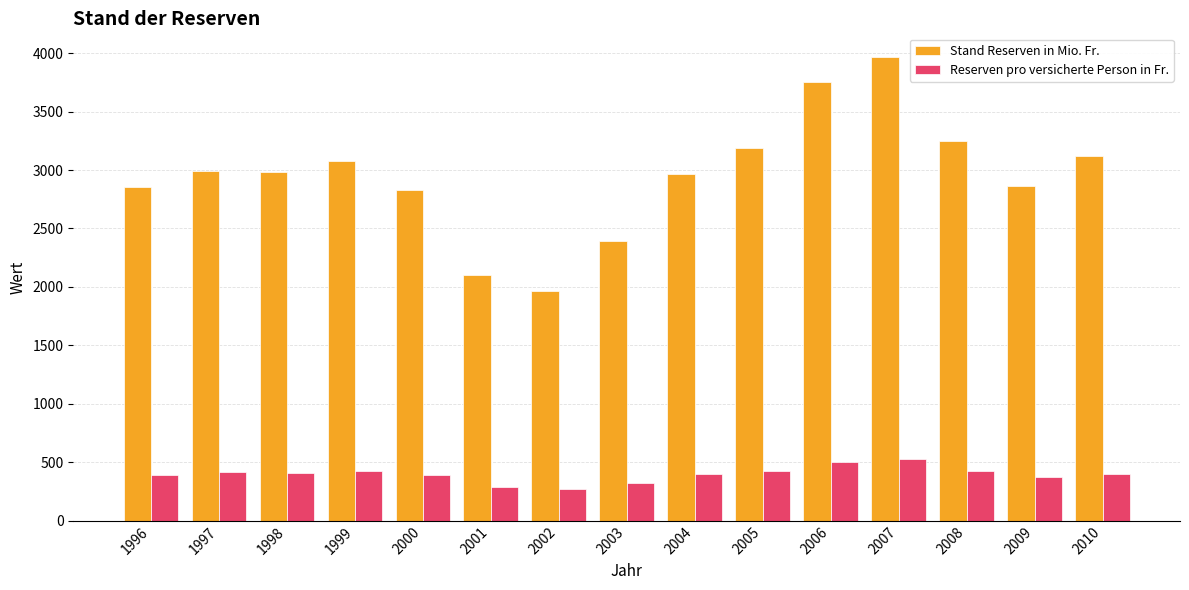

What is the greatest value displayed?

3970.4